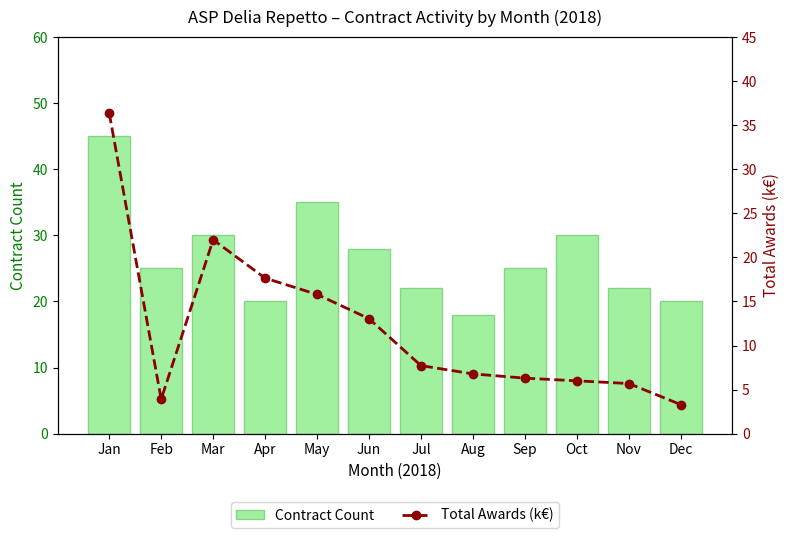

What is the spread (max minus min) of values at Jun?

15.0